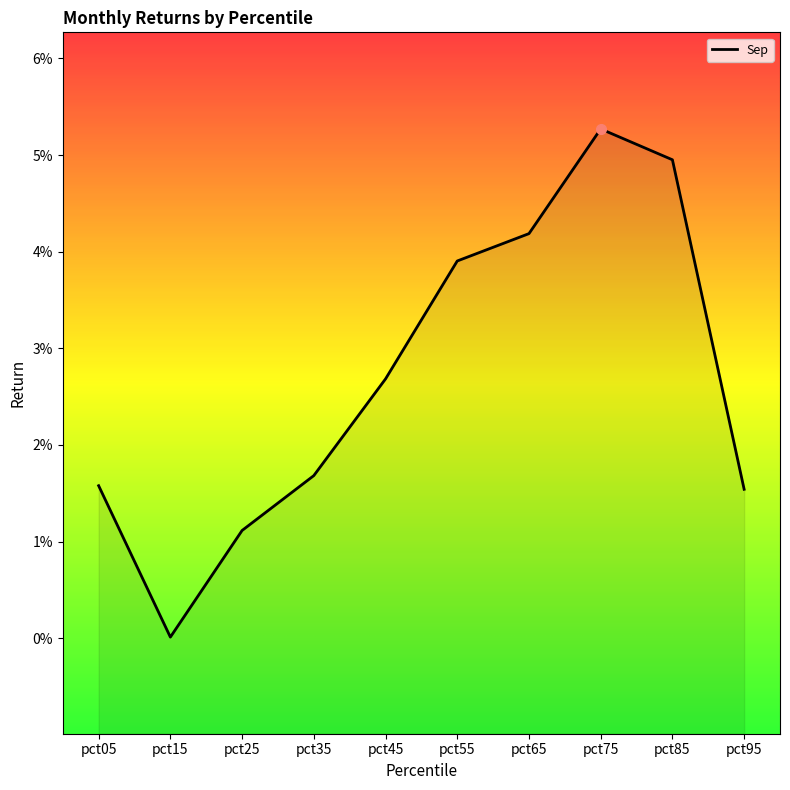

At which category does the chart reach its minimum across all series?

pct15